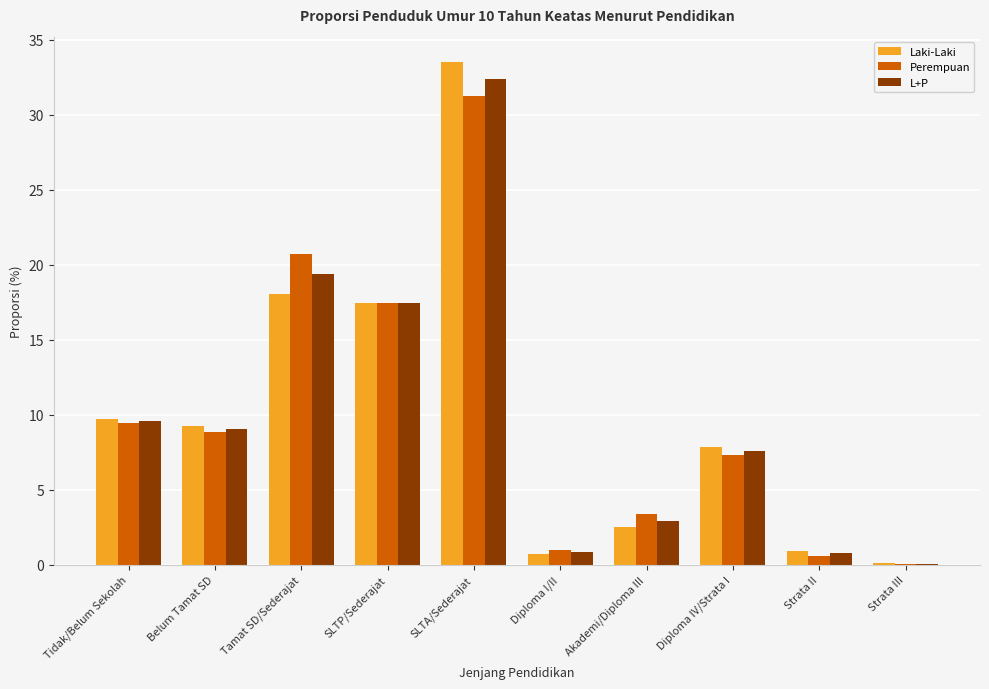

What is the greatest value displayed?

33.5